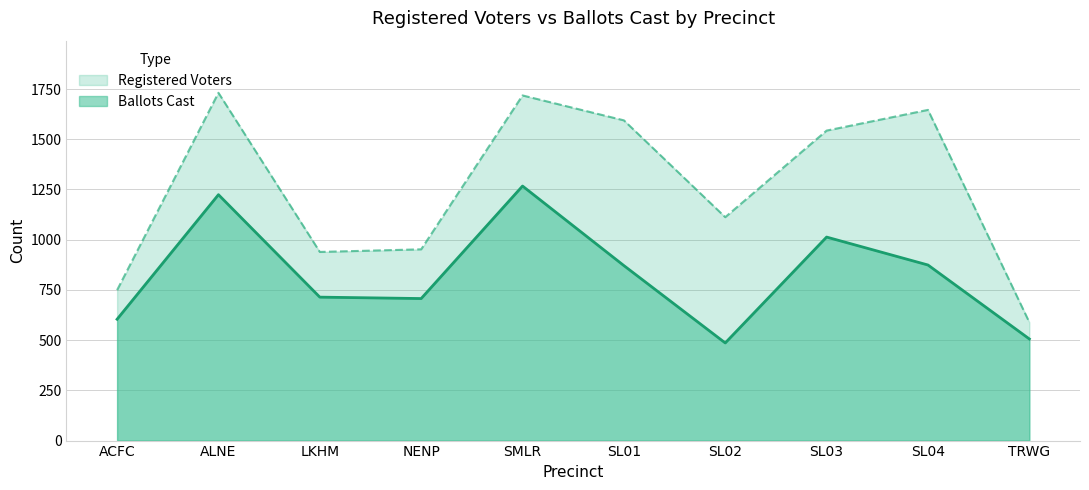

At which label is Registered Voters closest to 1160?

SL02